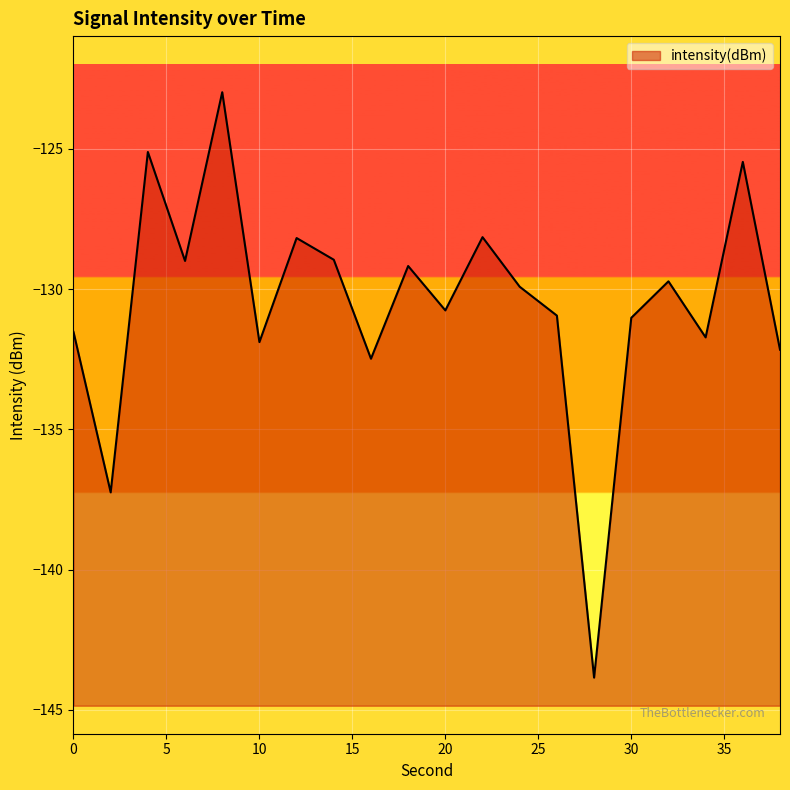

List the labels in order of value, largest first.

8, 4, 36, 22, 12, 14, 6, 18, 32, 24, 20, 26, 30, 0, 34, 10, 38, 16, 2, 28